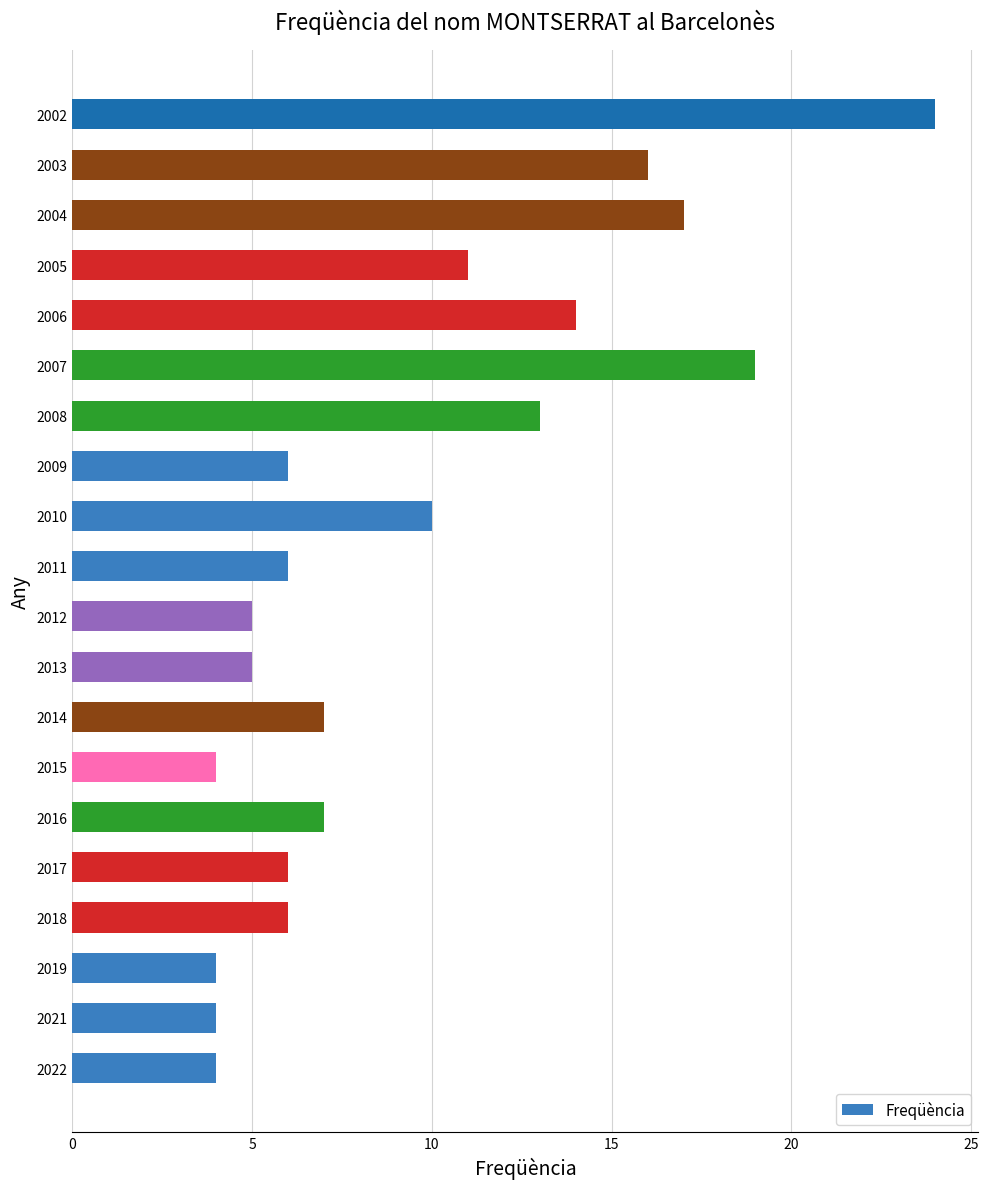

Is it true that the value at 2007 is 29?

False